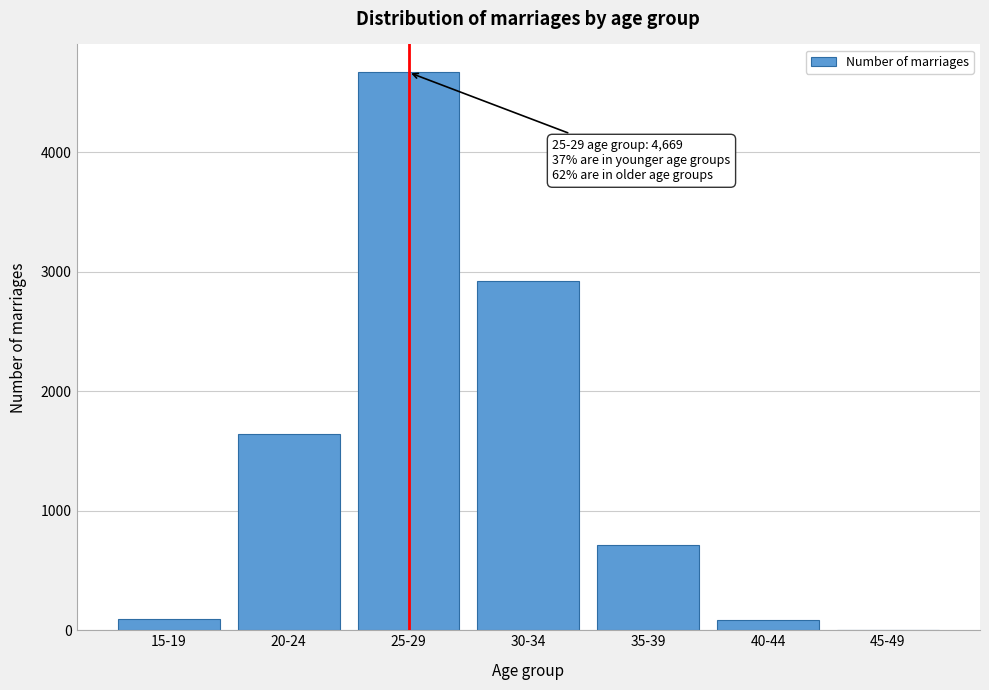

What is the maximum value shown in the chart?

4669